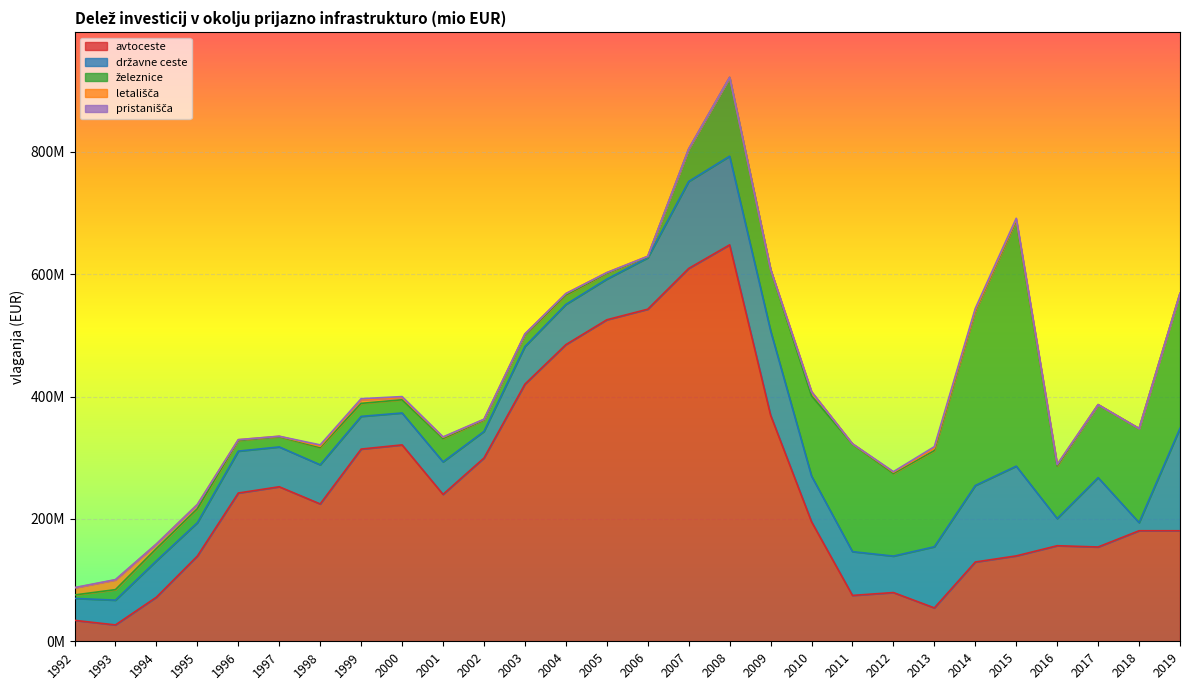

Which series has the largest total across all categories?

avtoceste